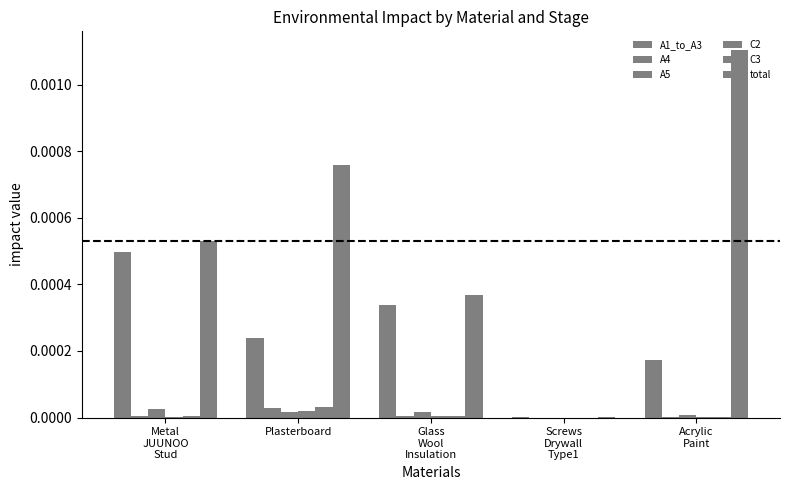

At which label does C3 reach its minimum?

Screws
Drywall
Type1